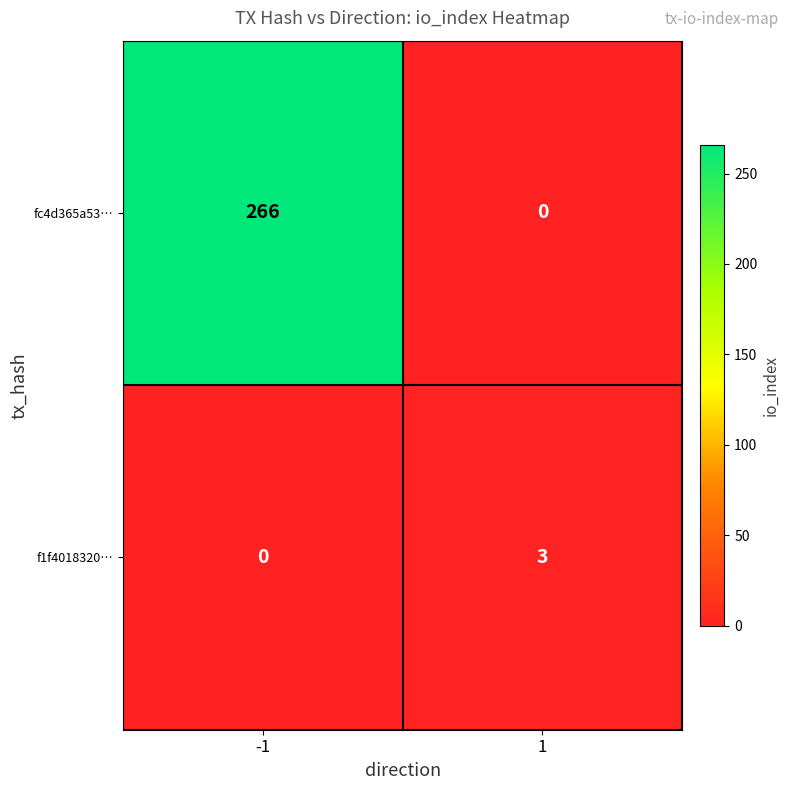

What is the greatest value displayed?

266